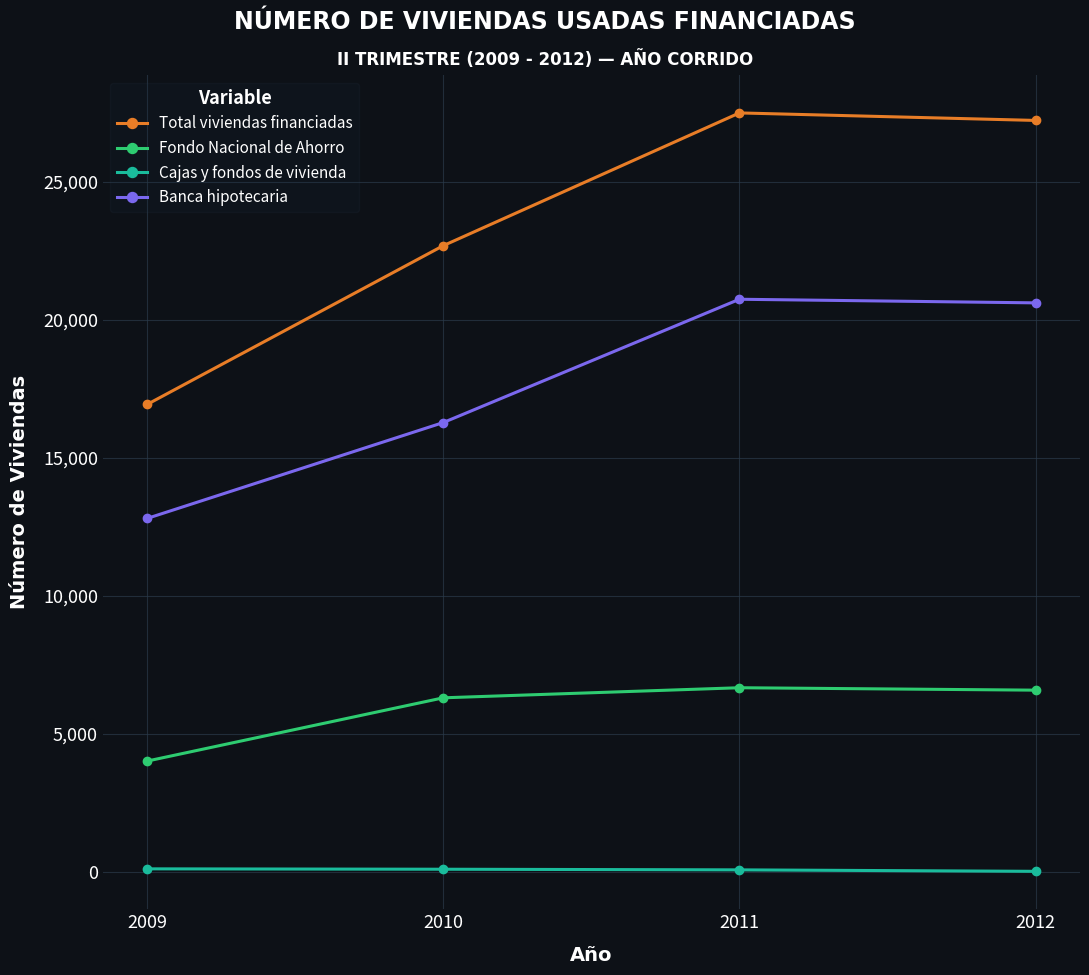

What is the maximum value shown in the chart?

27489